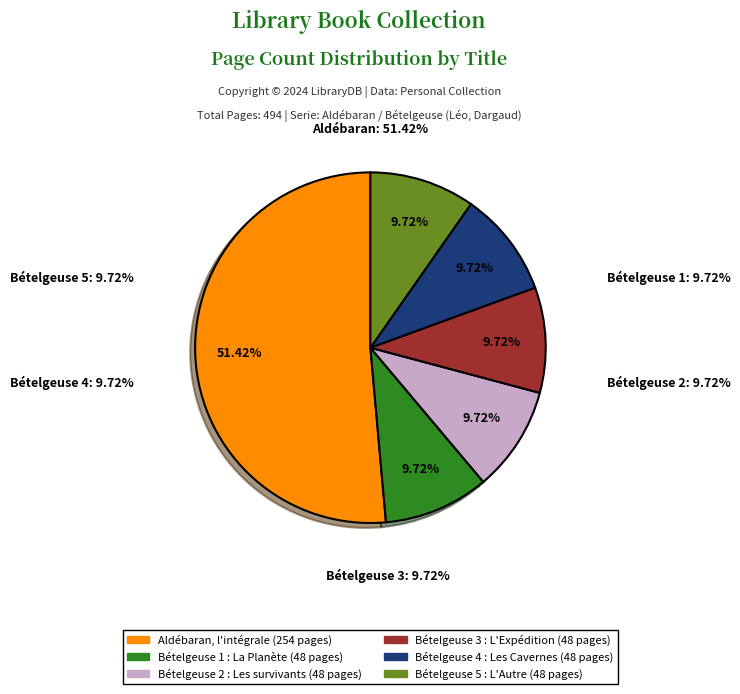

To the nearest percent, what is the difference between the largest and smallest slice percentages?

42%